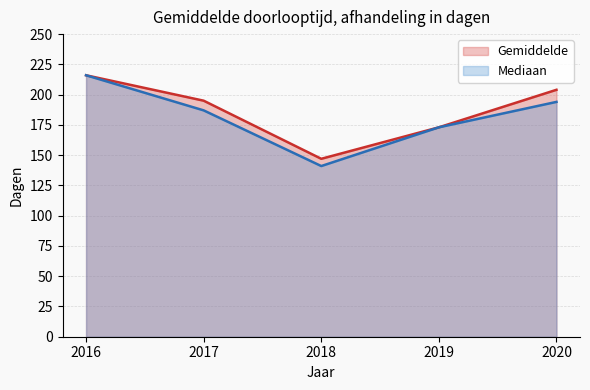

Between 2017 and 2020, which series saw the biggest shift?

Gemiddelde